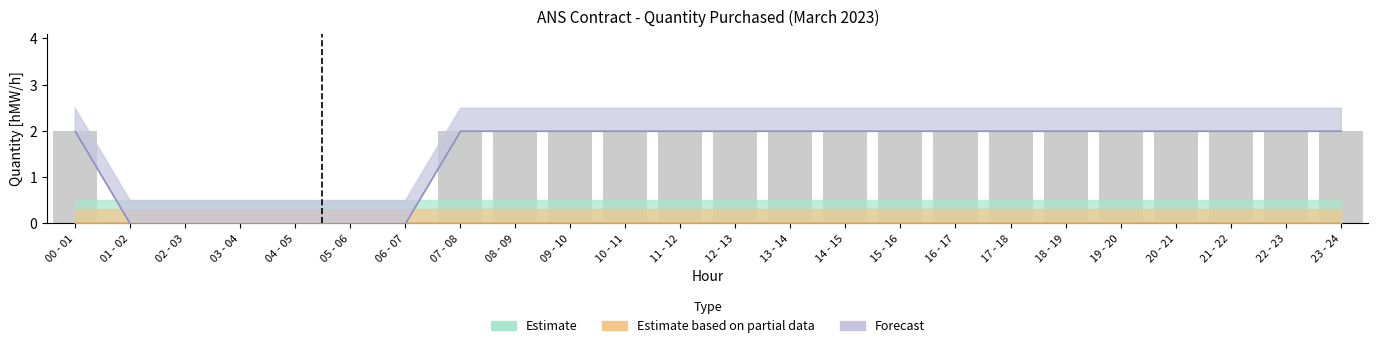

True or false: the data shows -1 at 05 - 06.

False